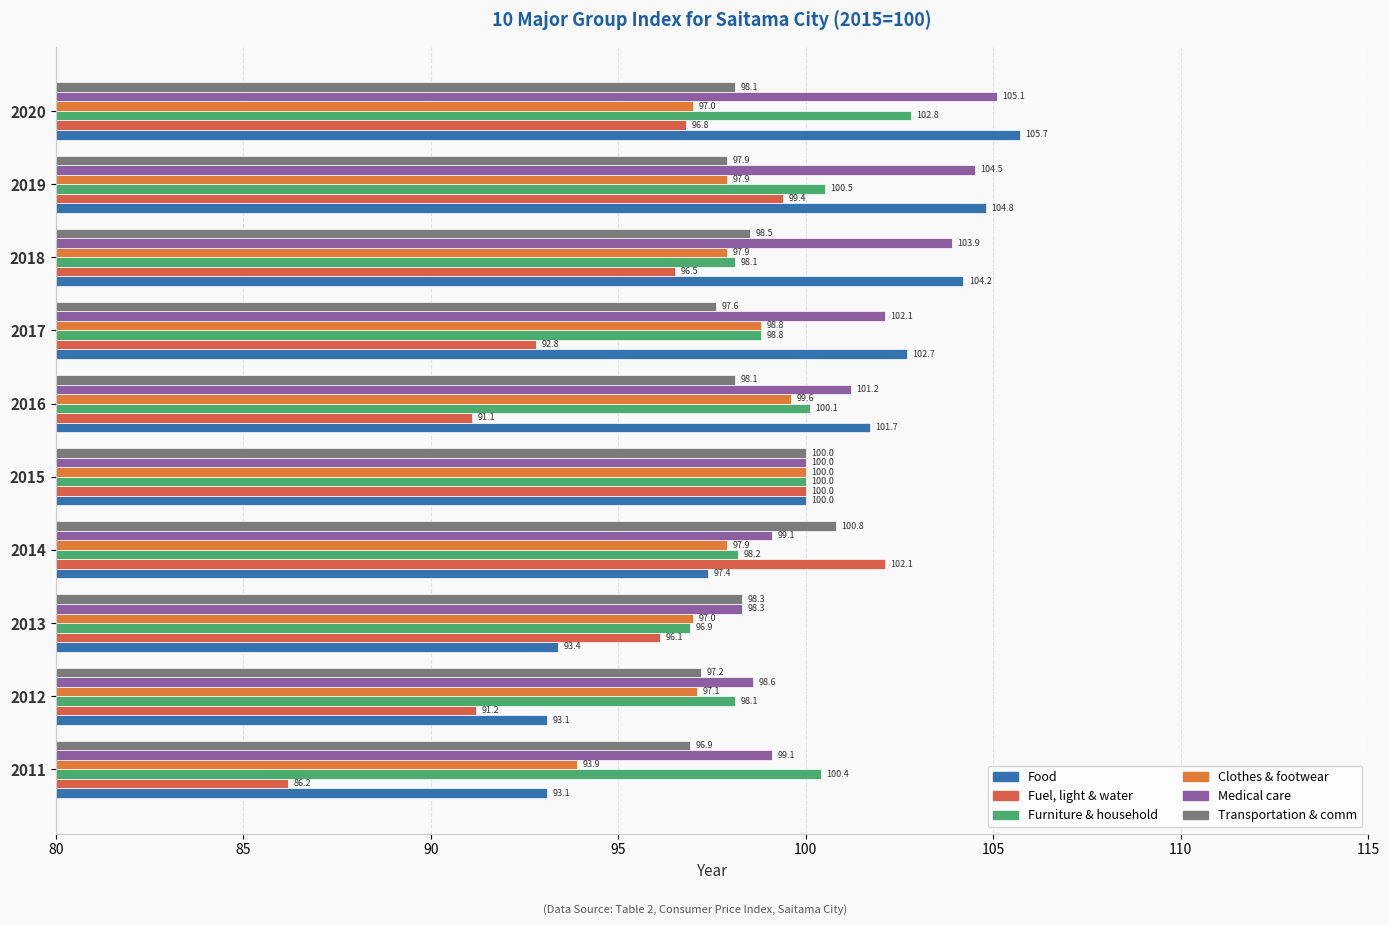

At which label is Fuel, light & water closest to 94?

2017